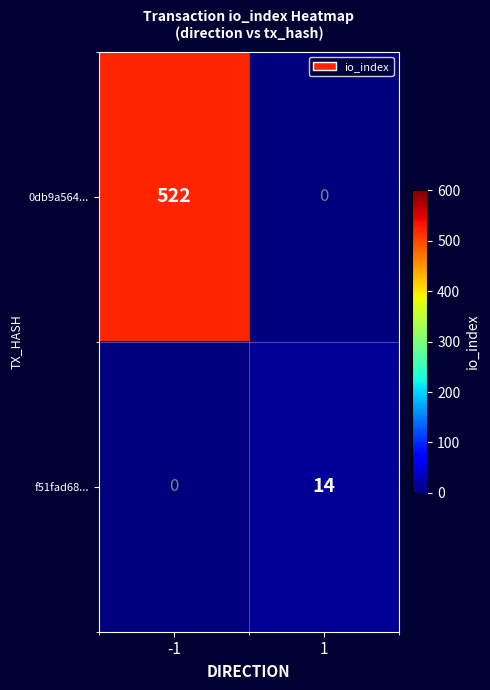

True or false: f51fad68... has a value of -9 at -1.

False